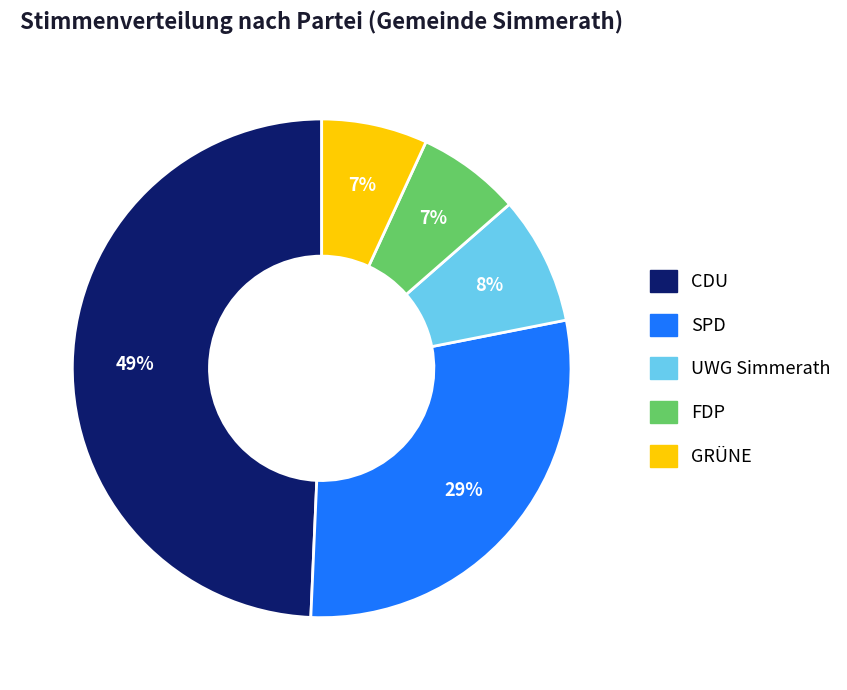

Is it true that UWG Simmerath is 8% of the pie?

True